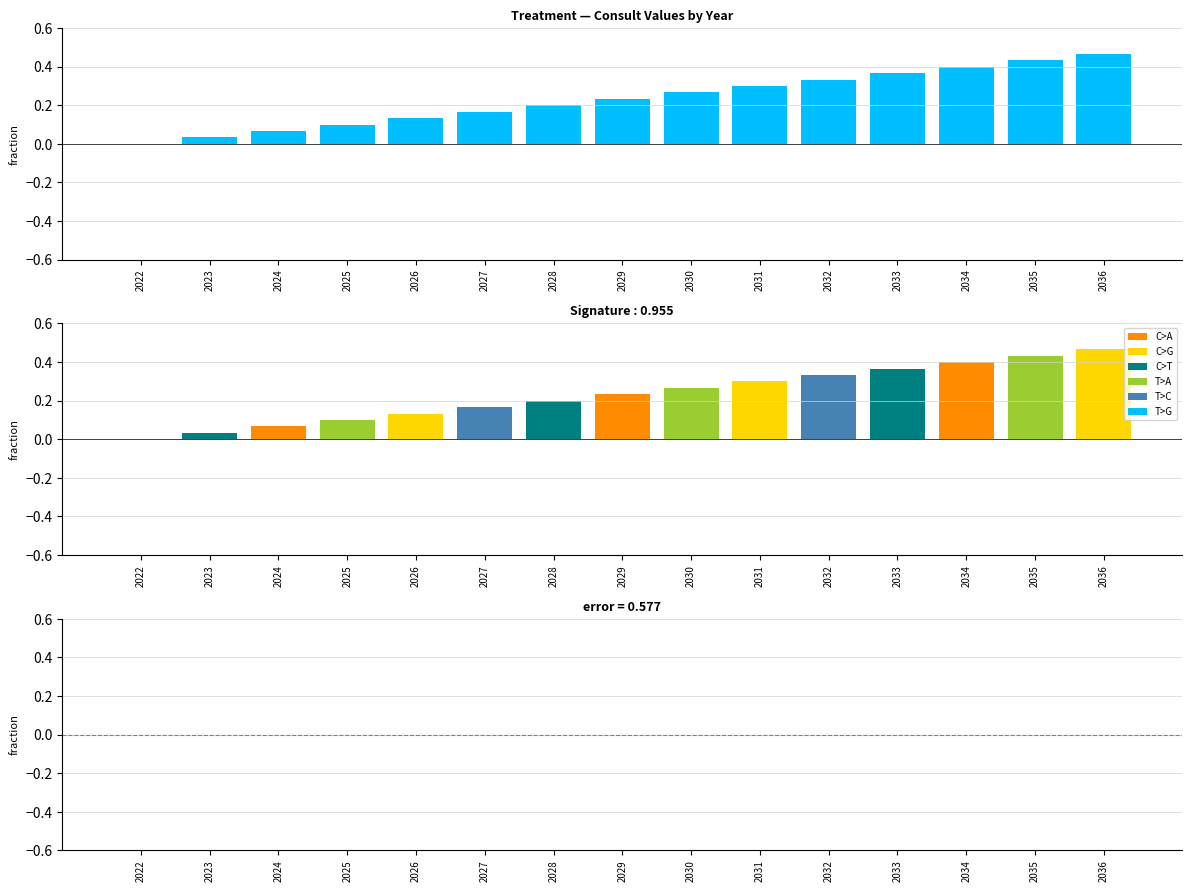

What is the difference between the Consult values at 2026 and 2031?

0.2